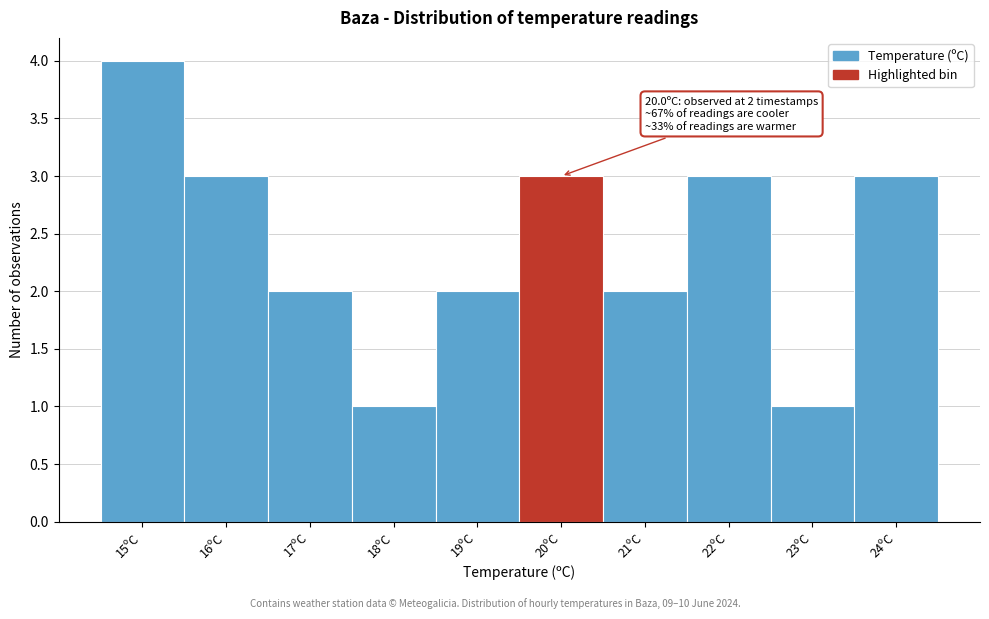

Reading left to right, extract all data points from this chart.

4	3	2	1	2	3	2	3	1	3